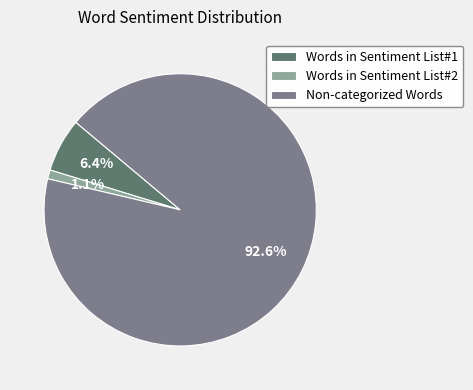

To the nearest percent, what percentage of the pie is Words in Sentiment List#1?

6%